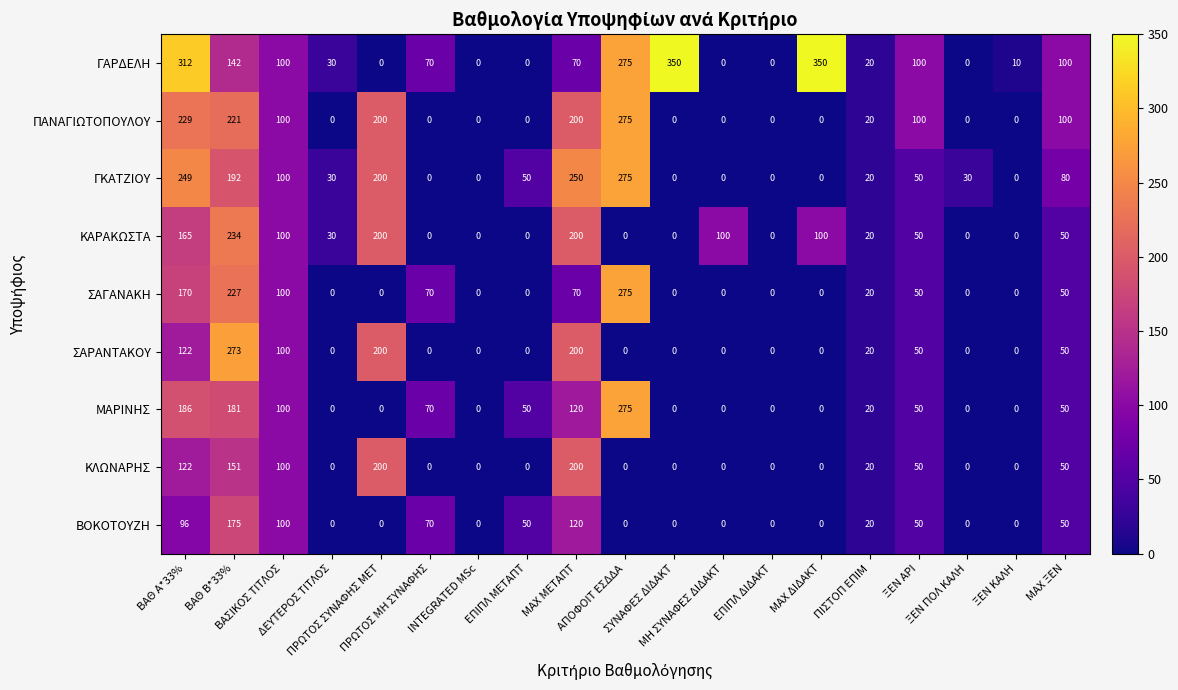

Count the ΒΟΚΟΤΟΥΖΗ values in the range 0 to 70.

15